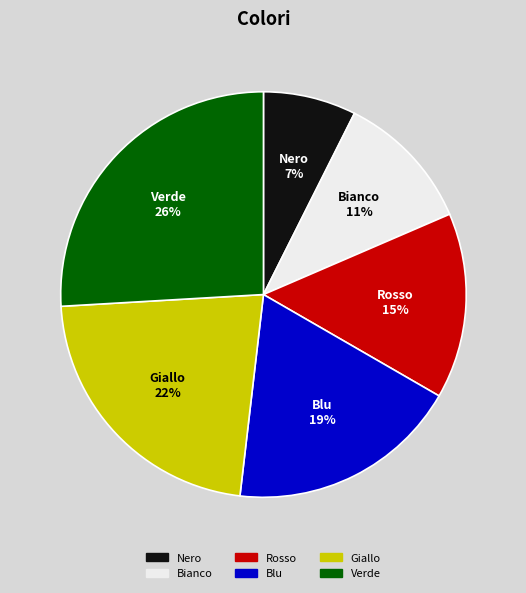

Between Blu and Giallo, which is larger?

Giallo